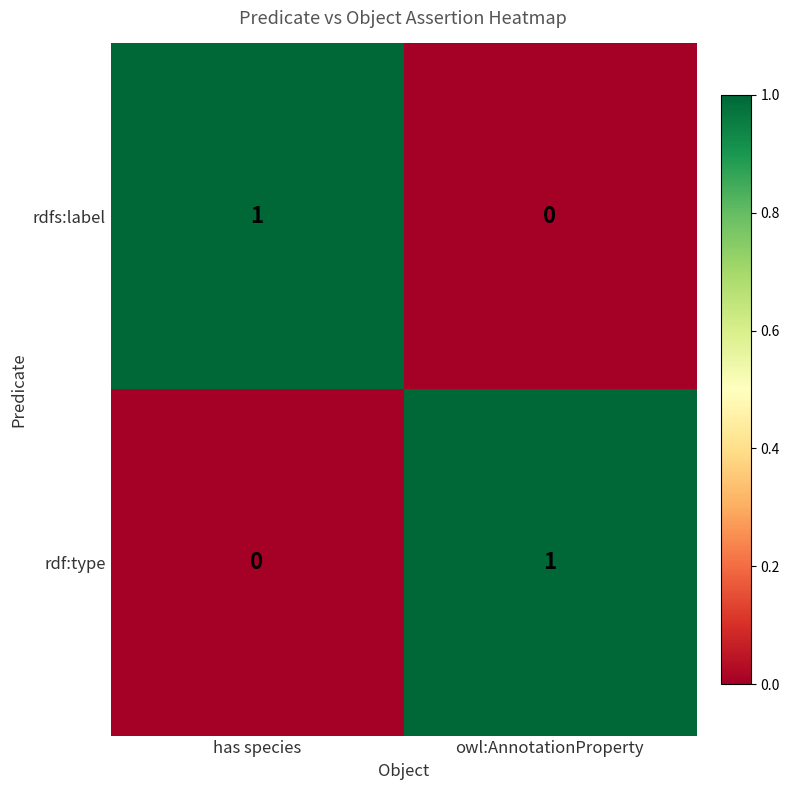

What is the total value across all series at has species?

1